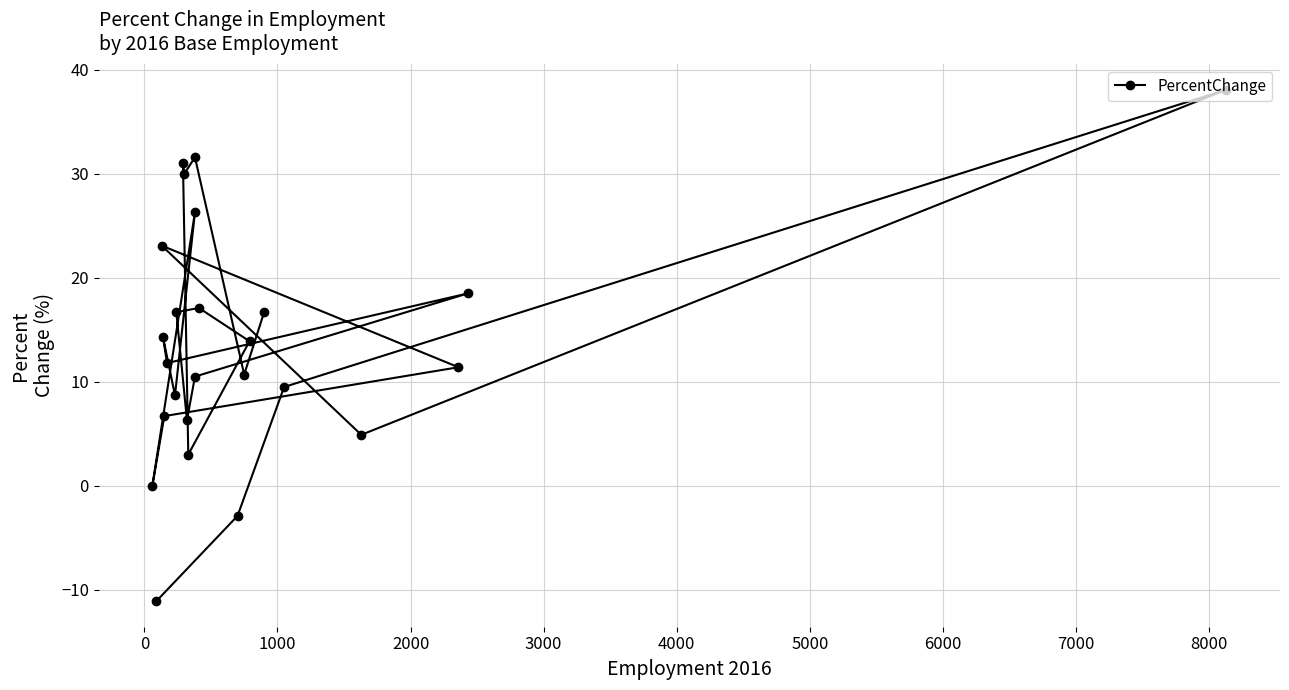

The value at 0 is 15.5. True or false?

False